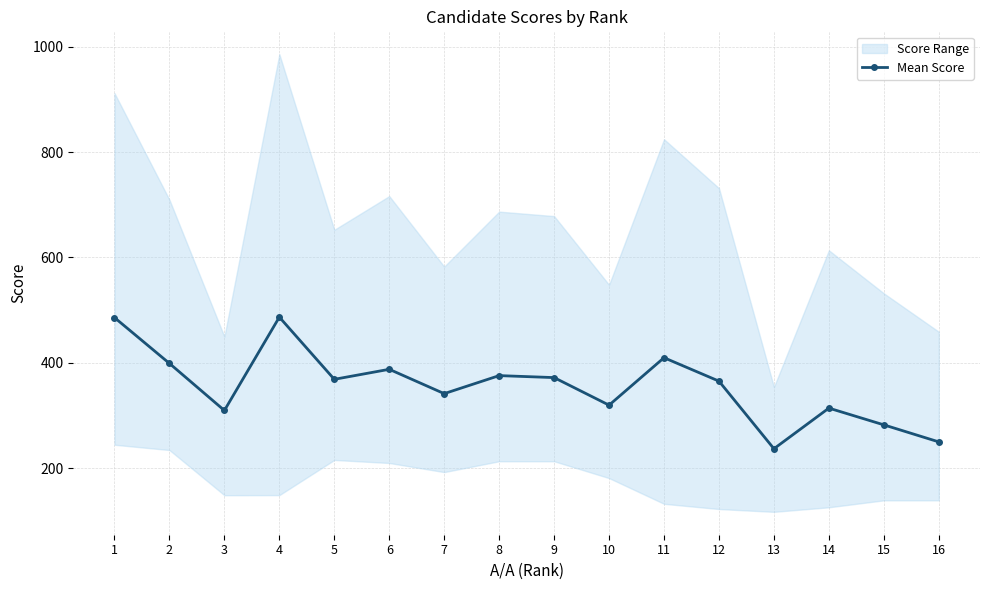

Reading left to right, extract all data points from this chart.

1=485.7	2=398.7	3=309.3	4=486.6	5=368.5	6=387.5	7=341.3	8=375.5	9=371.8	10=319.4	11=409.5	12=365.0	13=236.6	14=313.8	15=282.0	16=249.6